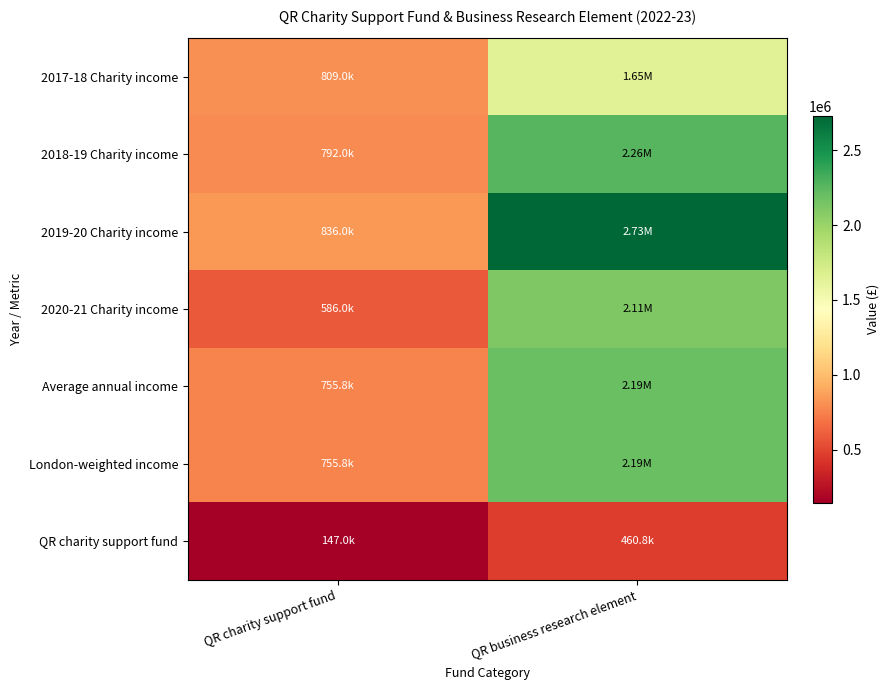

Which has a higher value, QR business research element or QR charity support fund?

QR business research element